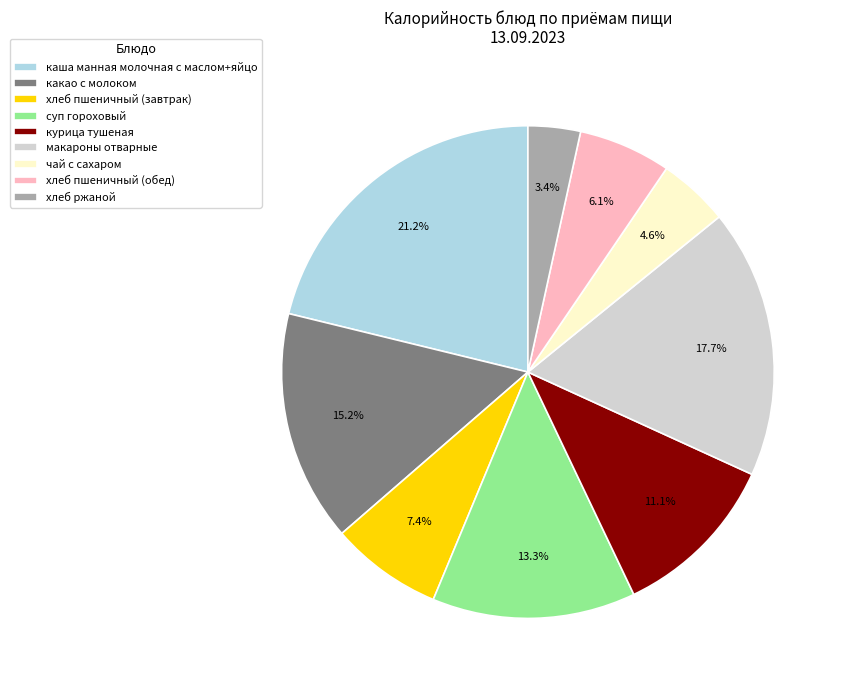

Is there a majority slice in this chart?

No